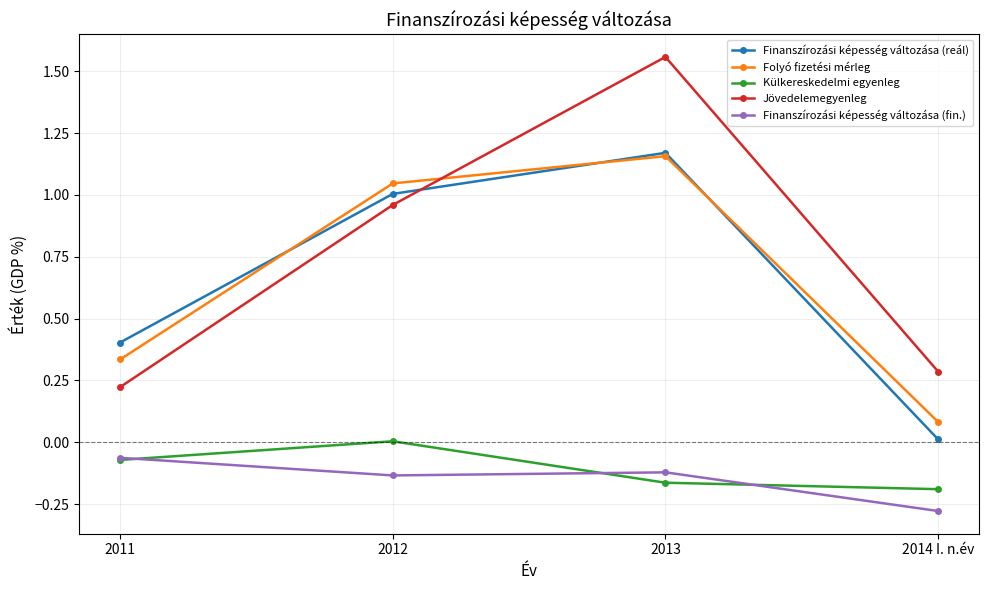

Which series changed the most between 2012 and 2013?

Jövedelemegyenleg